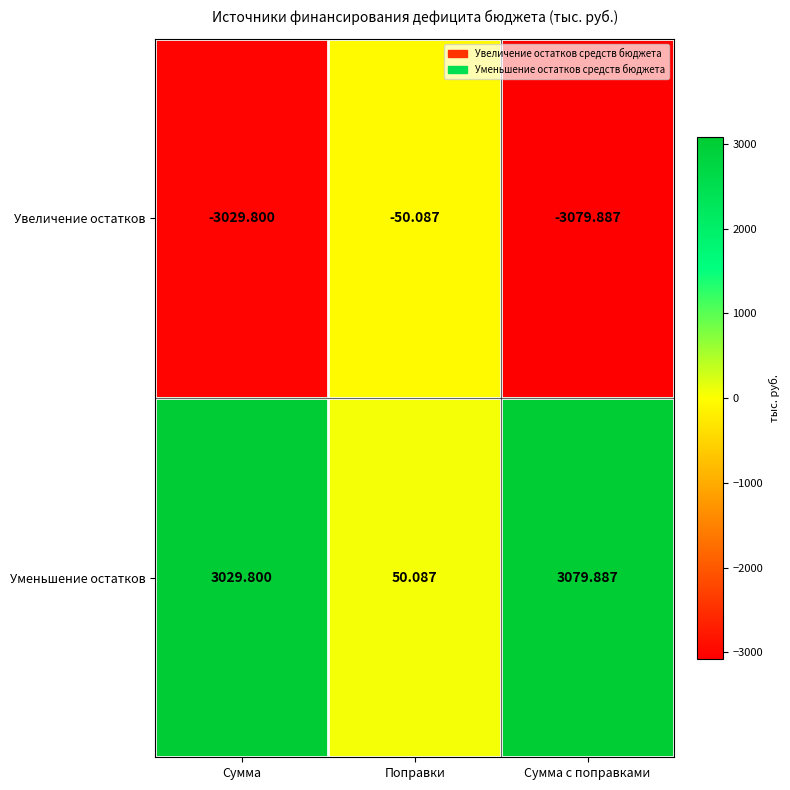

Where does the Уменьшение остатков series first go above 3029?

Сумма